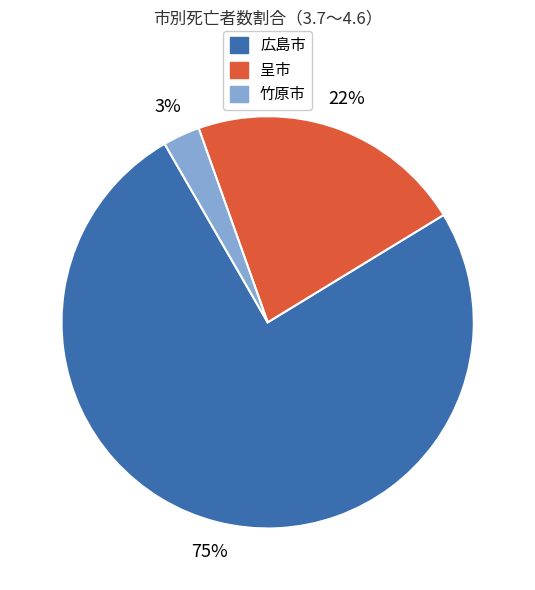

Is there any slice that represents more than half of the pie?

Yes